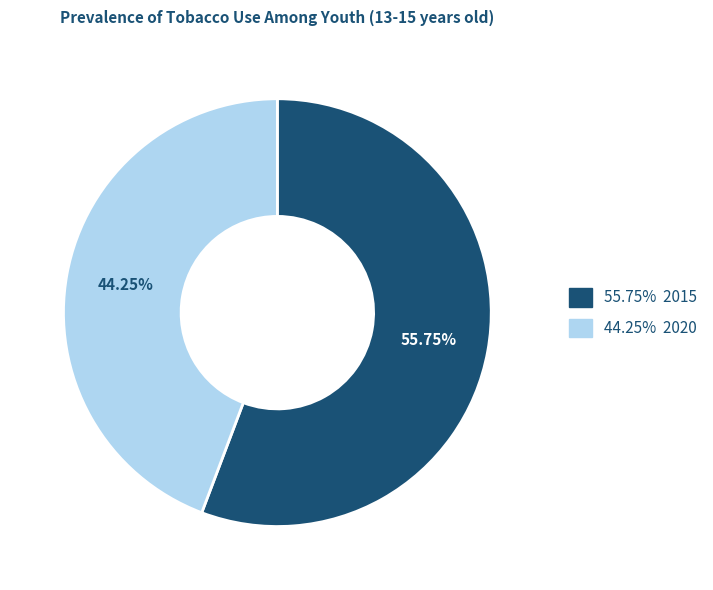

Is there any slice that represents more than half of the pie?

Yes